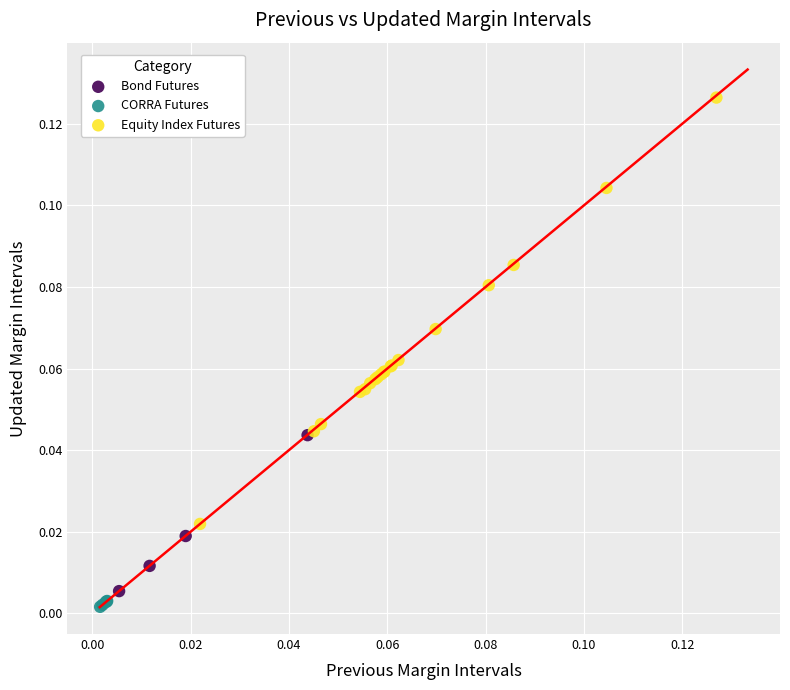

Which series reaches the maximum Y coordinate?

Equity Index Futures